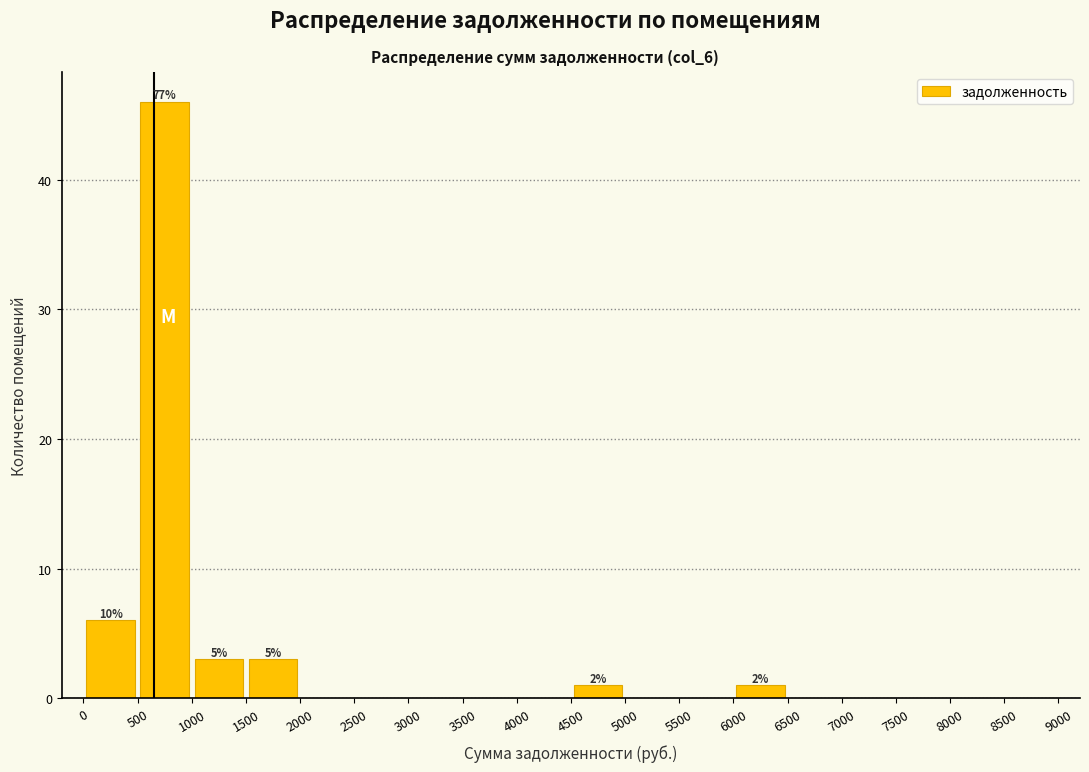

Which range on the x-axis has the tallest bar?

500 to 1000